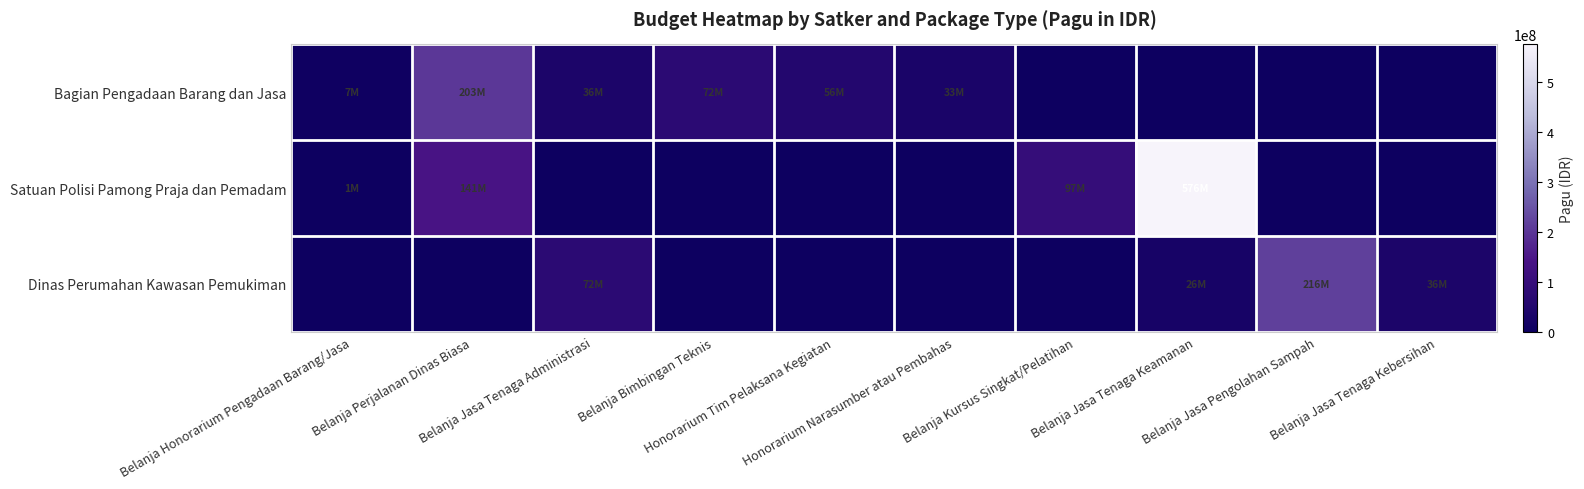

What is the difference between the highest and lowest values at Belanja Jasa Pengolahan Sampah?

216000000